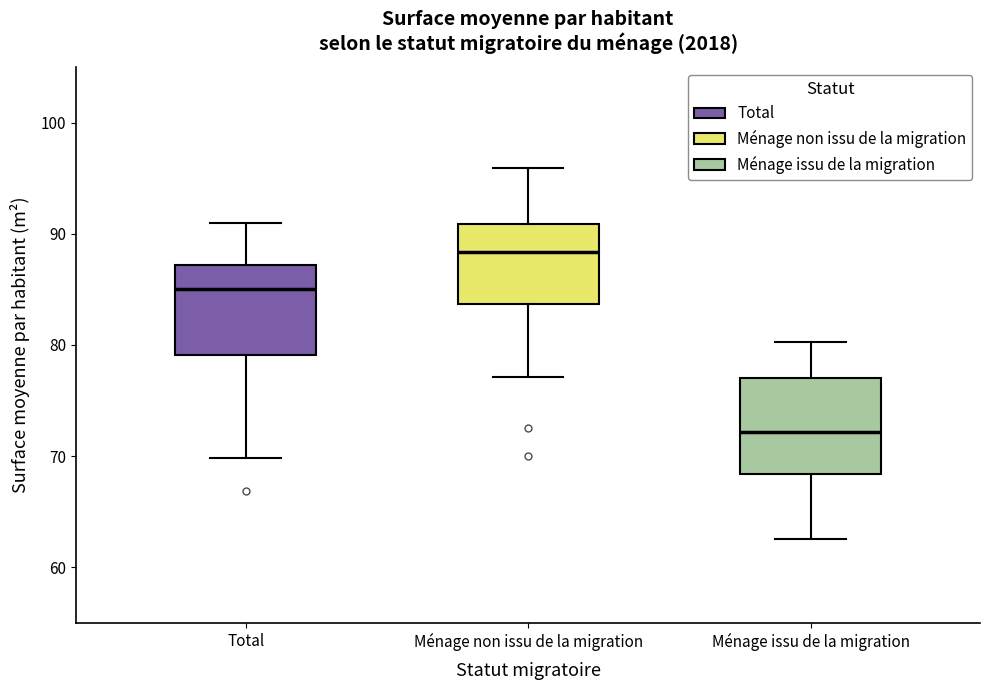

Reading left to right, read every box against the y-axis: the position of its median line, the range the box covers, and the ends of its whiskers. The values are not printed on the chart, so give them approximately, as read against the axis.

Total: median 85, box 79 to 87, whiskers 70 to 91
Ménage non issu de la migration: median 88, box 84 to 91, whiskers 77 to 96
Ménage issu de la migration: median 72, box 68 to 77, whiskers 63 to 80